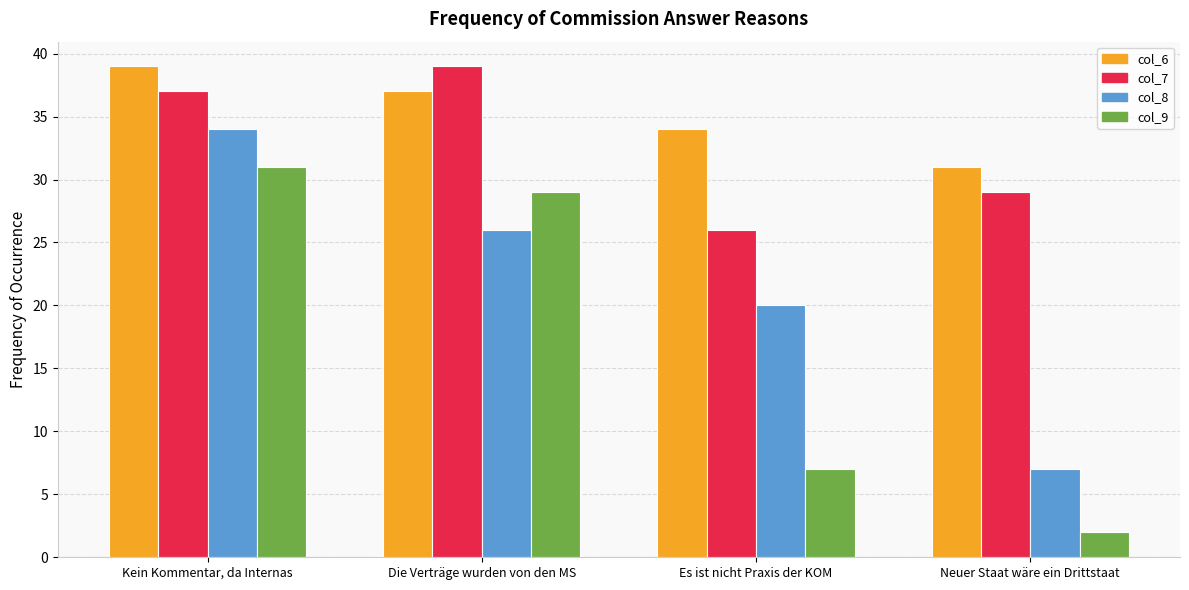

At which category is the sum across all series the highest?

Kein Kommentar, da Internas